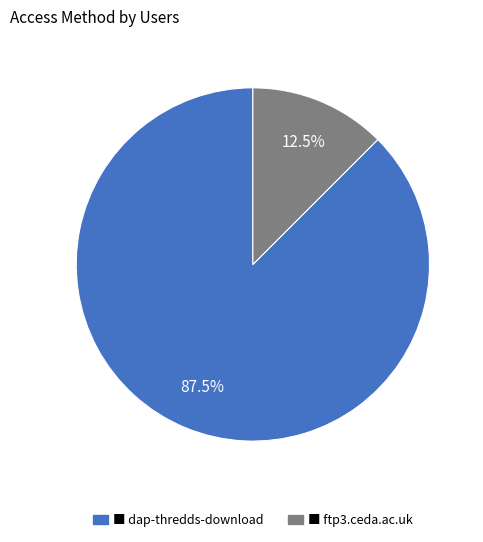

Is there any slice that represents more than half of the pie?

Yes